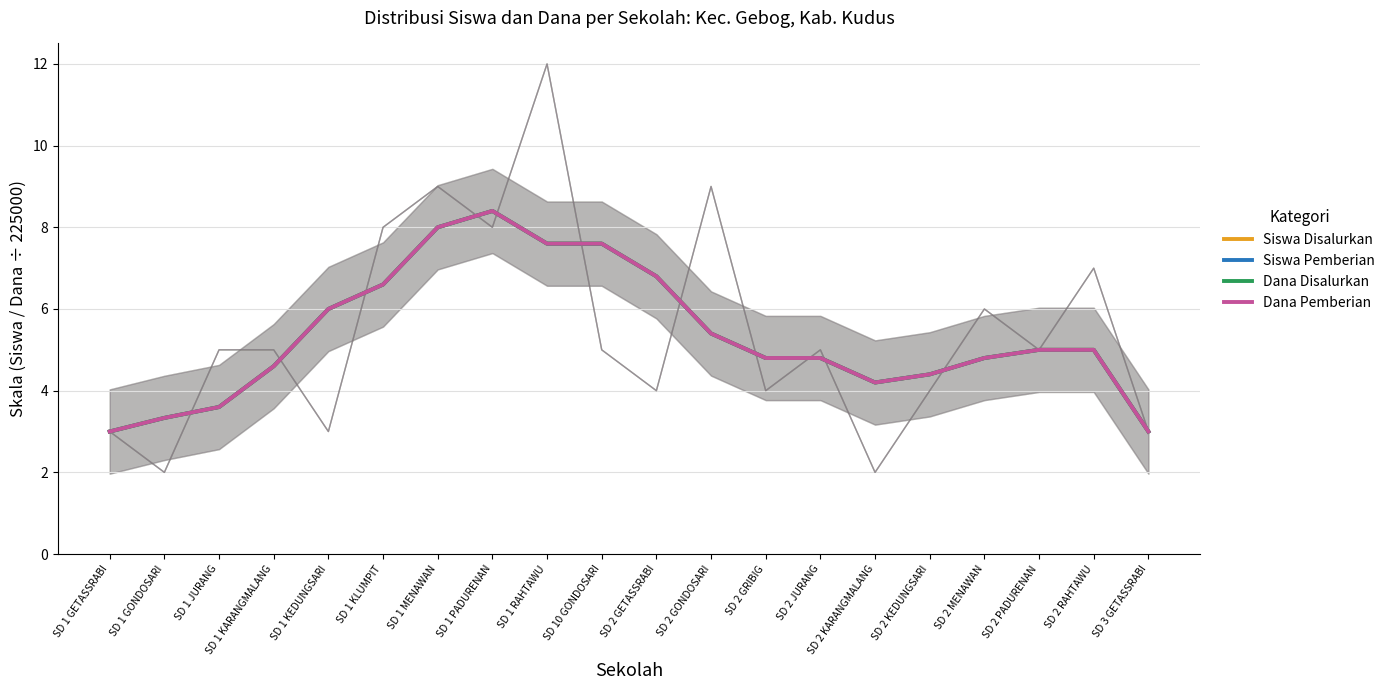

True or false: Dana Disalurkan and Siswa Pemberian cross at least once.

False